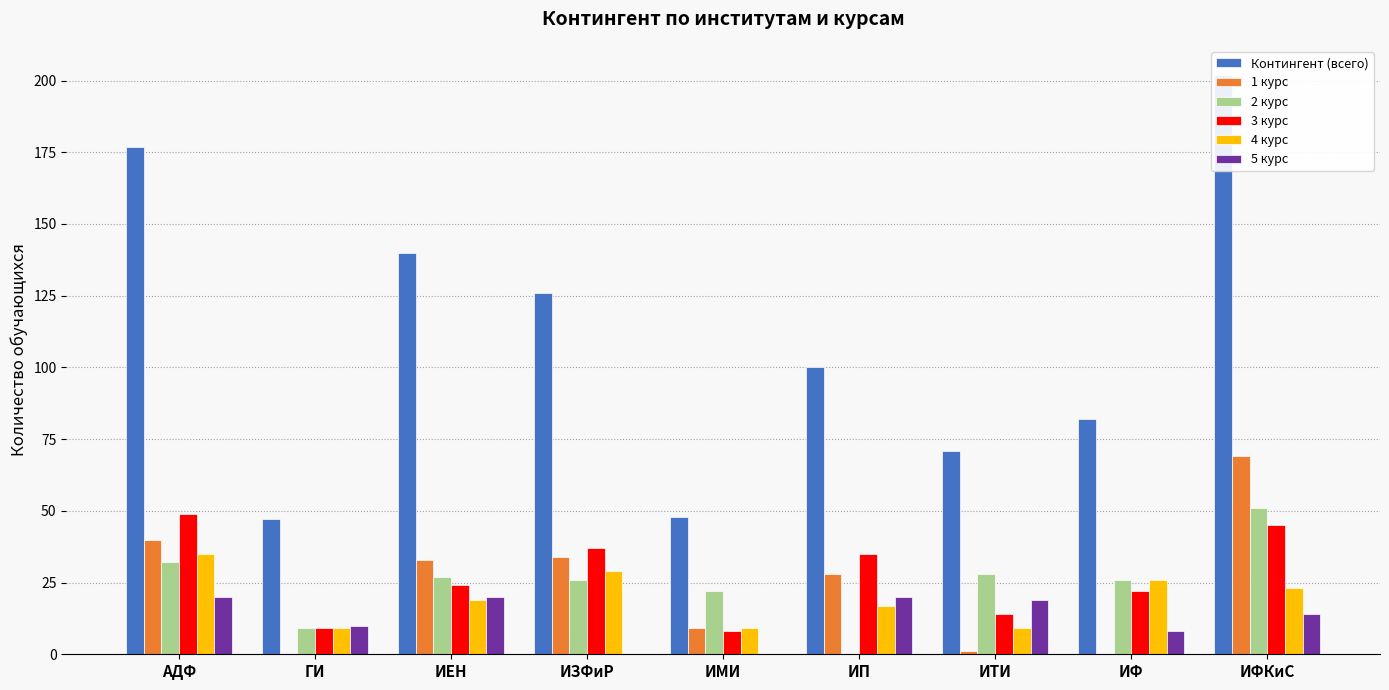

What is the sum of all 1 курс values?

214